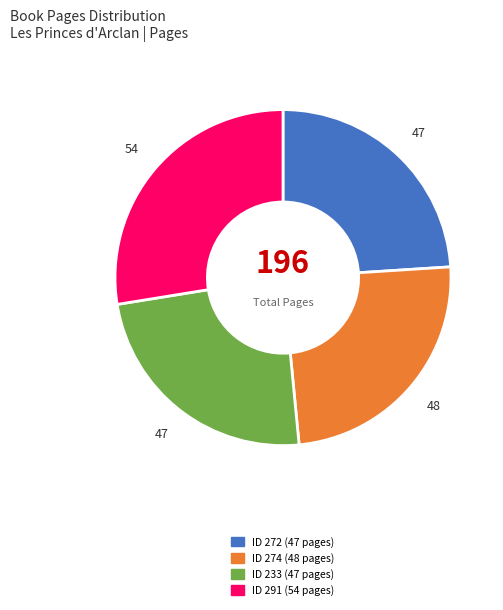

Is there any slice that represents more than half of the pie?

No